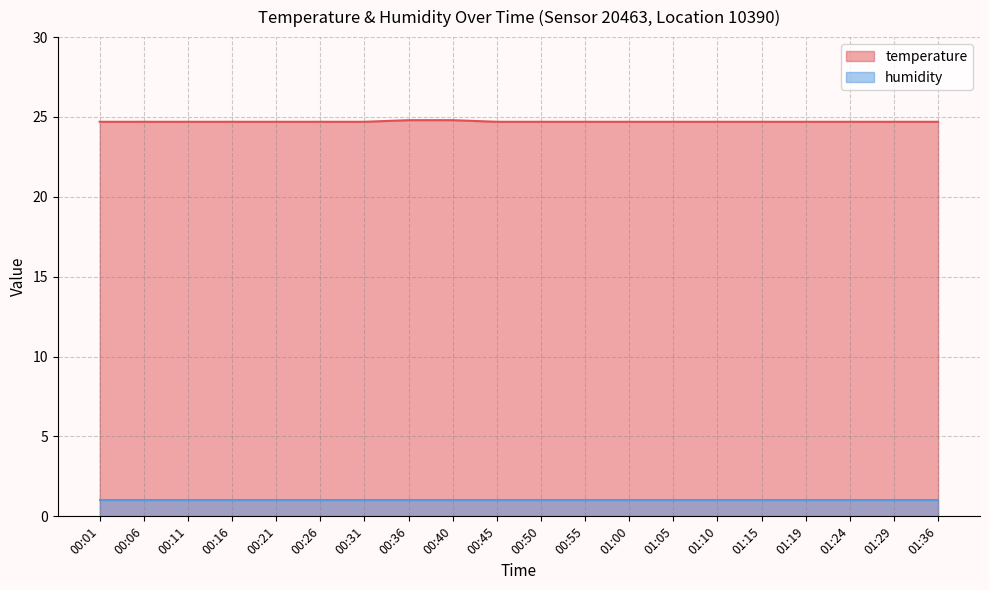

Where is the data nearest to the value 24?

00:01